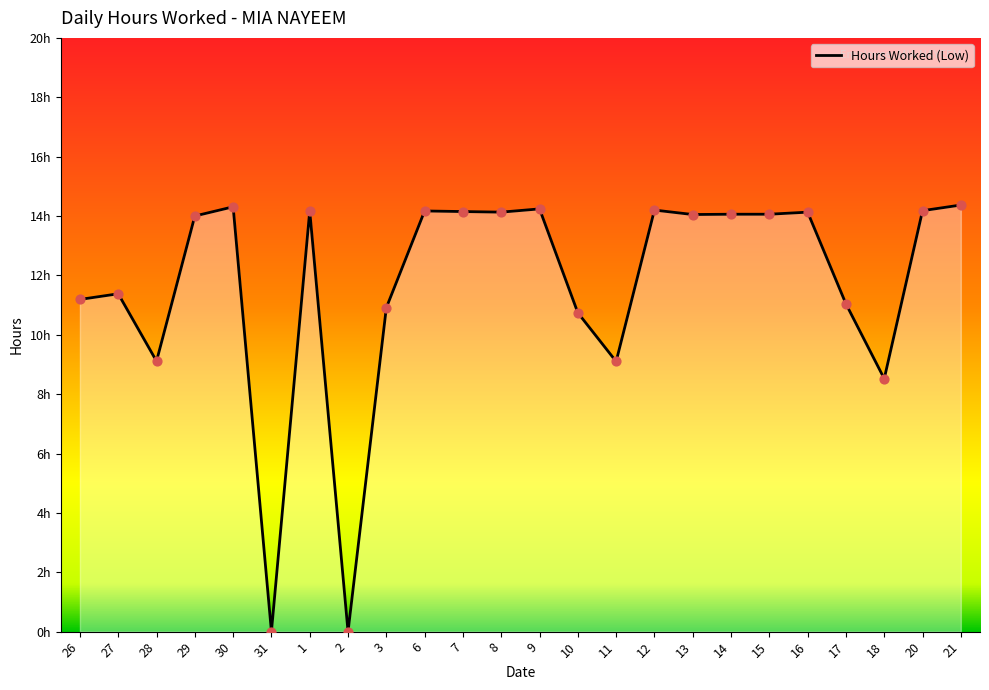

What is the change in value from 3 to 8?

+3.2